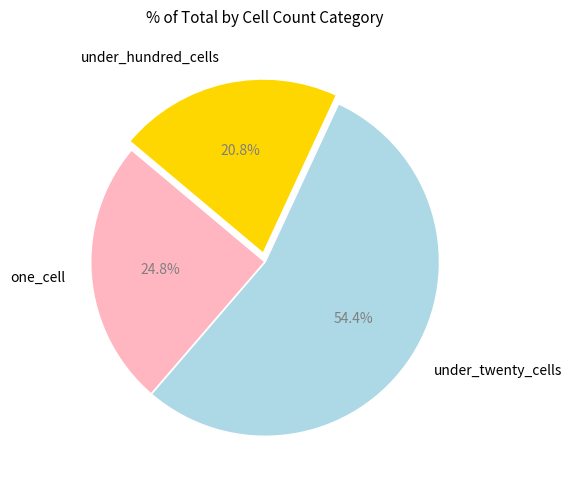

Is the sum of under_twenty_cells and one_cell greater than half?

Yes